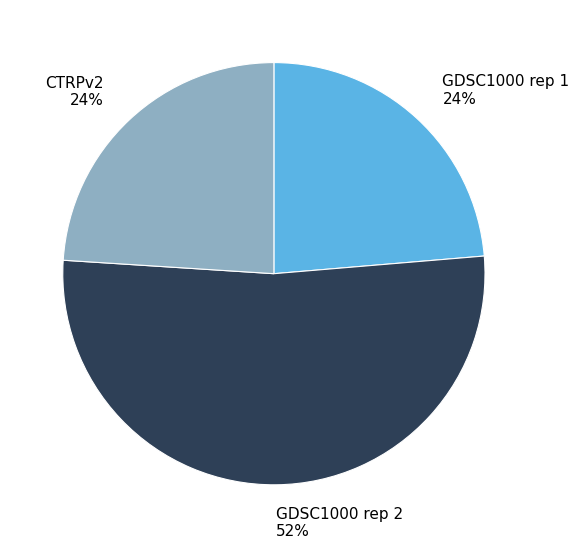

Approximately how many times larger is the value at CTRPv2 compared to GDSC1000 rep 1?

1.0